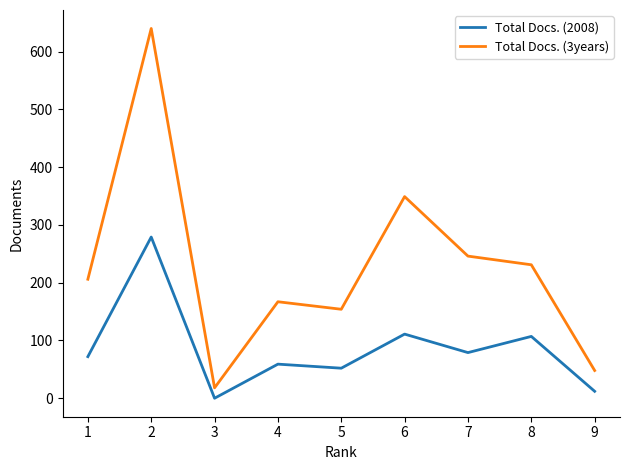

Rank the series by their average value, from highest to lowest.

Total Docs. (3years), Total Docs. (2008)